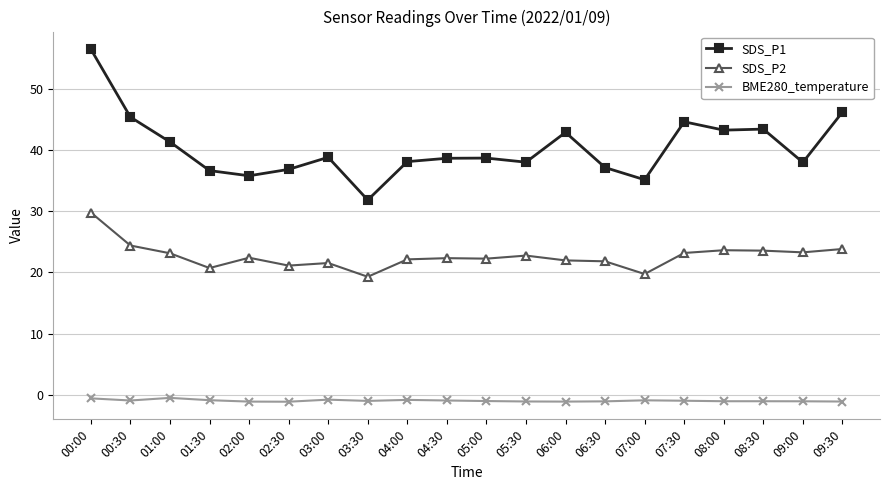

Which series has the widest spread of values?

SDS_P1